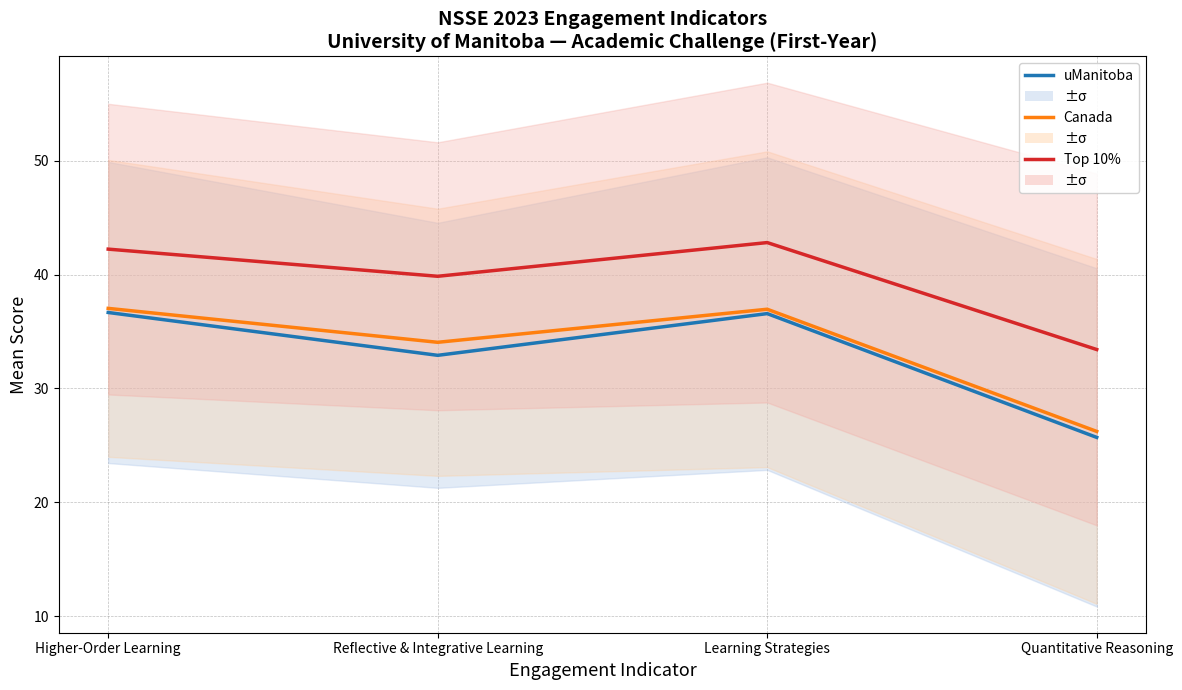

True or false: uManitoba and Canada cross at least once.

False